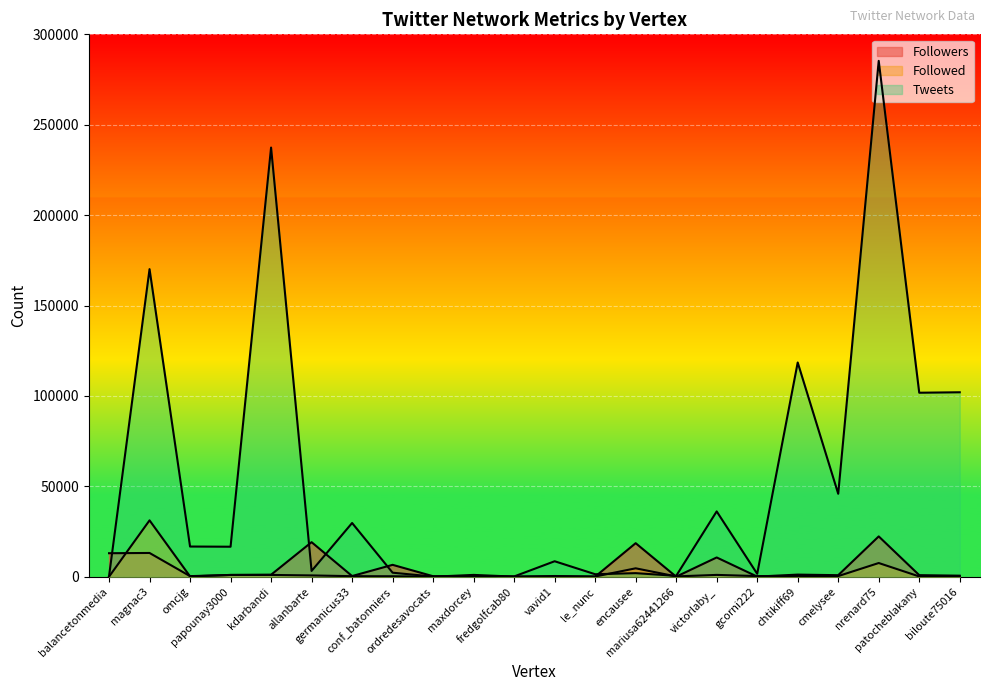

Reading right to left, extract all data points from this chart.

Followers: 558	847	22282	828	1152	40	10635	4	18532	19	155	4	171	255	6555	354	19092	1085	946	300	13122	12978
Followed: 131	127	7560	324	422	336	987	150	4630	97	374	36	984	0	243	280	698	970	976	163	31156	0
Tweets: 102008	101753	285324	45853	118476	1583	36111	461	1956	1360	8539	126	388	54	2213	29699	3180	237371	16576	16676	170113	206